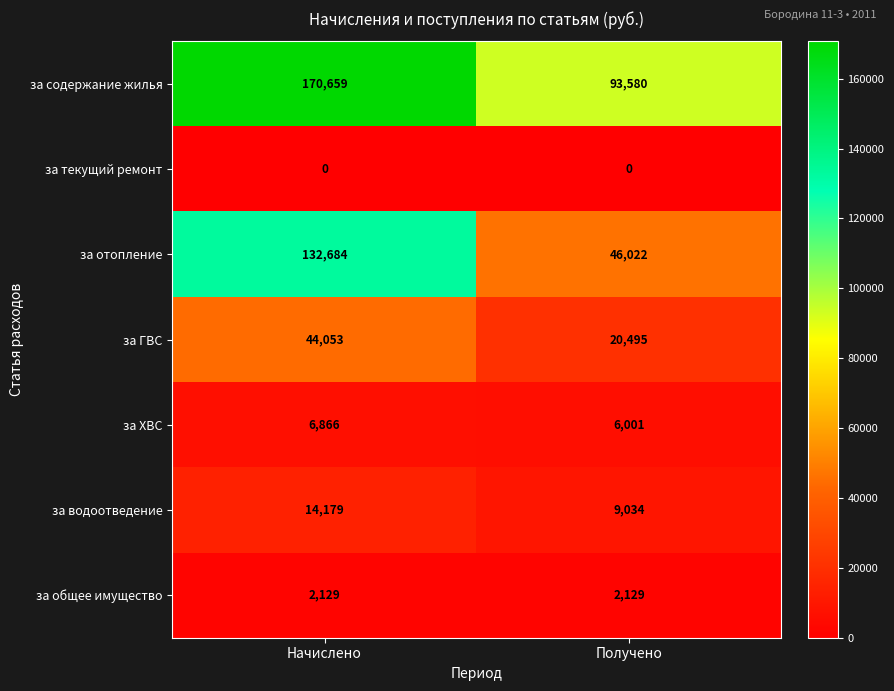

What is the sum of all за общее имущество values?

4258